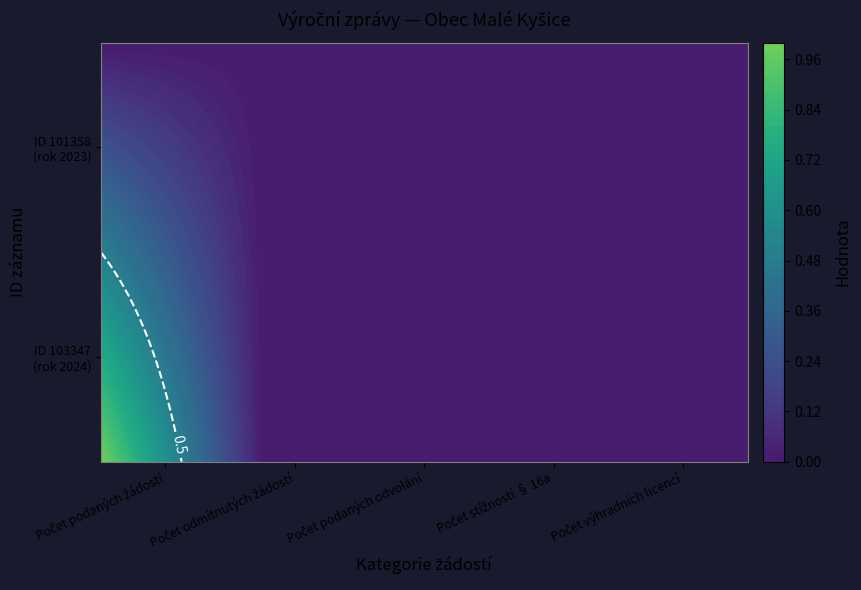

What is the maximum value shown in the chart?

1